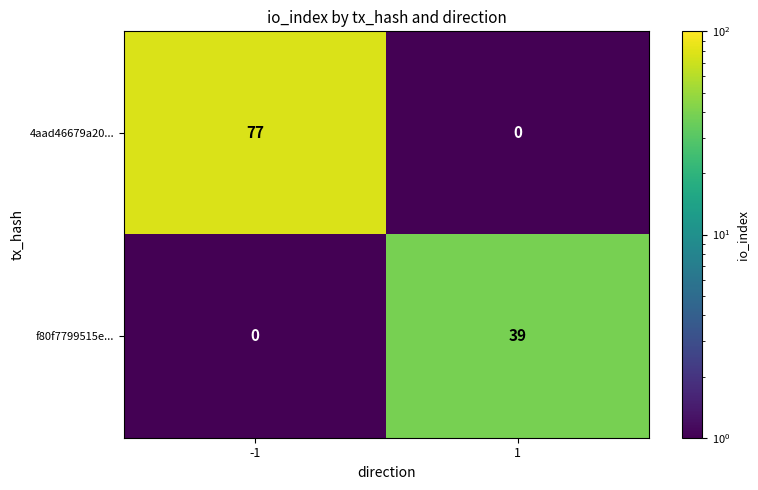

Reading left to right, what are all the values shown in this chart?

4aad46679a20...: -1=77	1=0
f80f7799515e...: -1=0	1=39